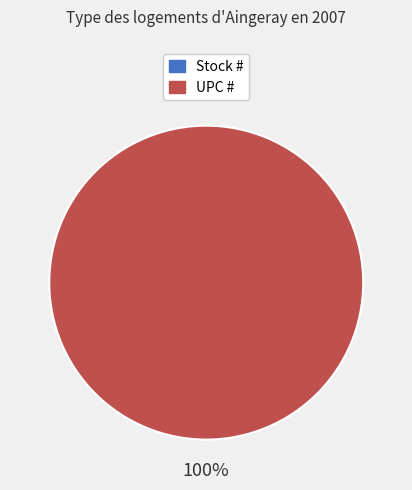

Which category accounts for the majority?

UPC #